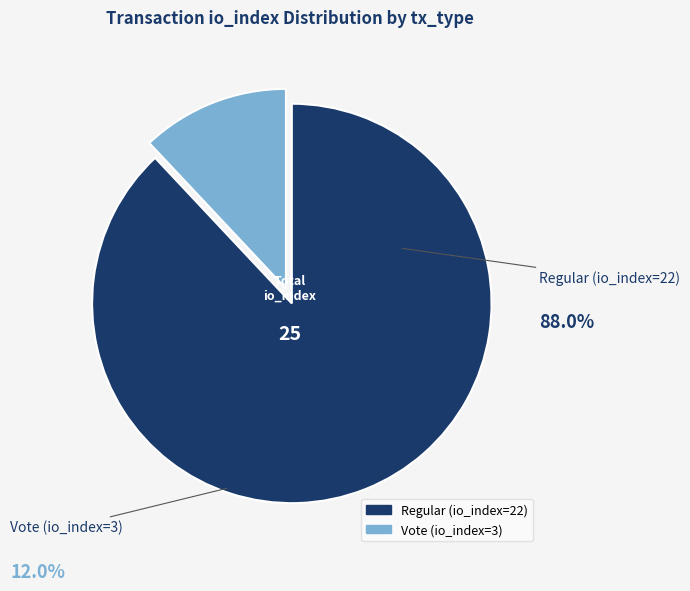

What is the change in value from Regular (io_index=22) to Vote (io_index=3)?

-19